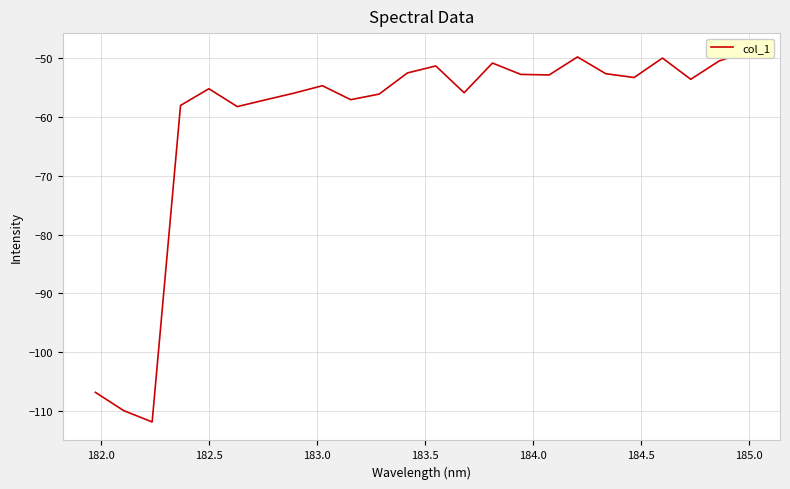

How many data points are less than -53?

14